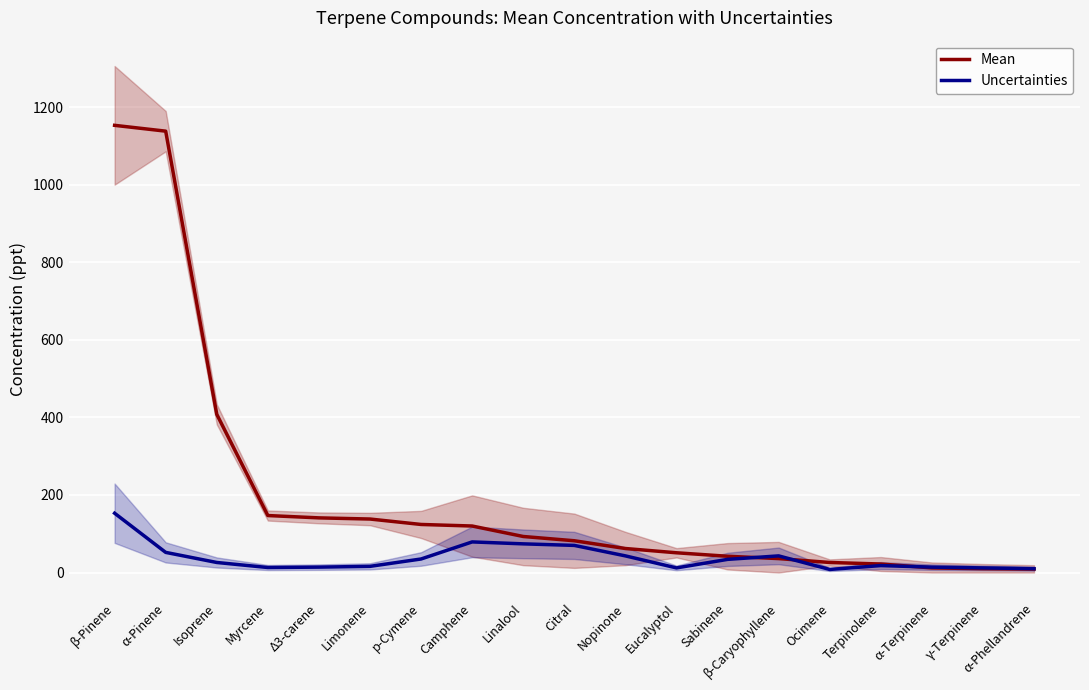

How many data points in Mean are above 82?

9